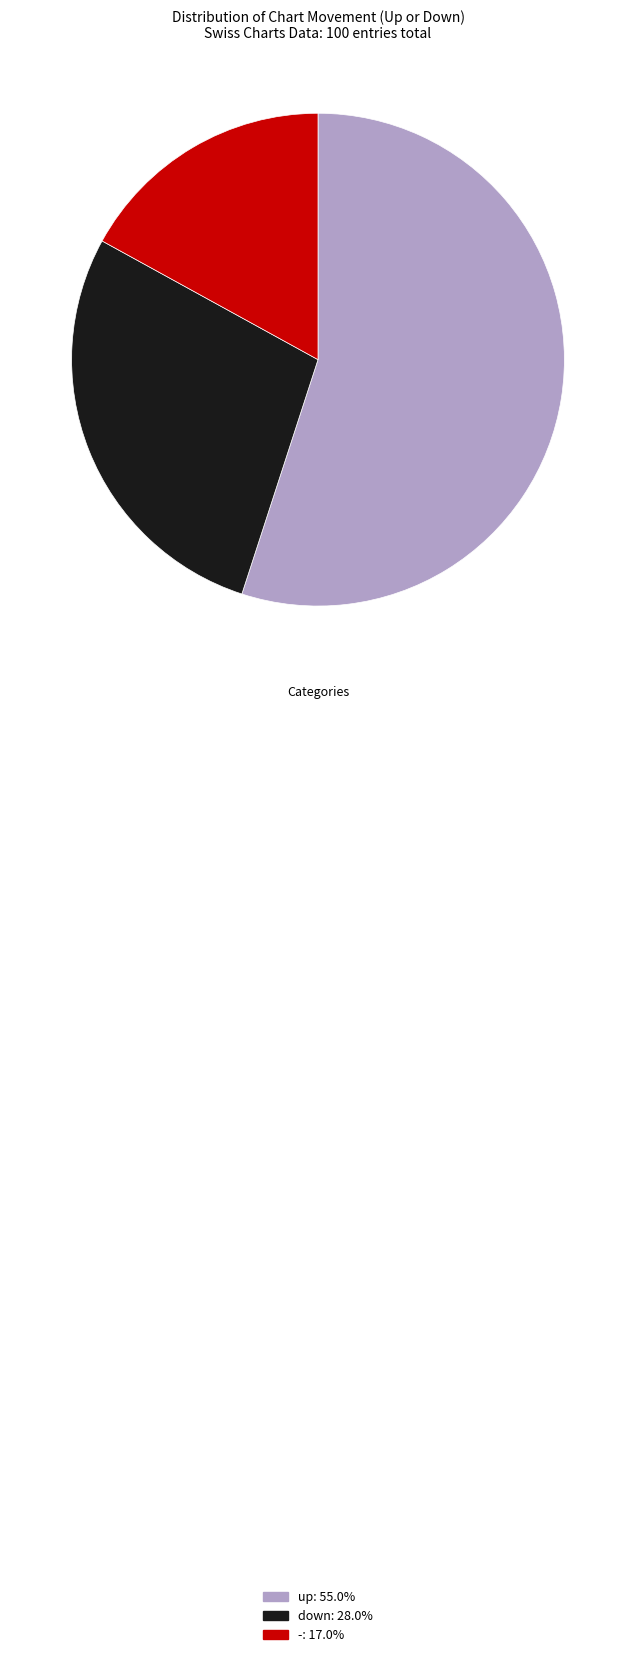

How many segments does this pie chart have?

3